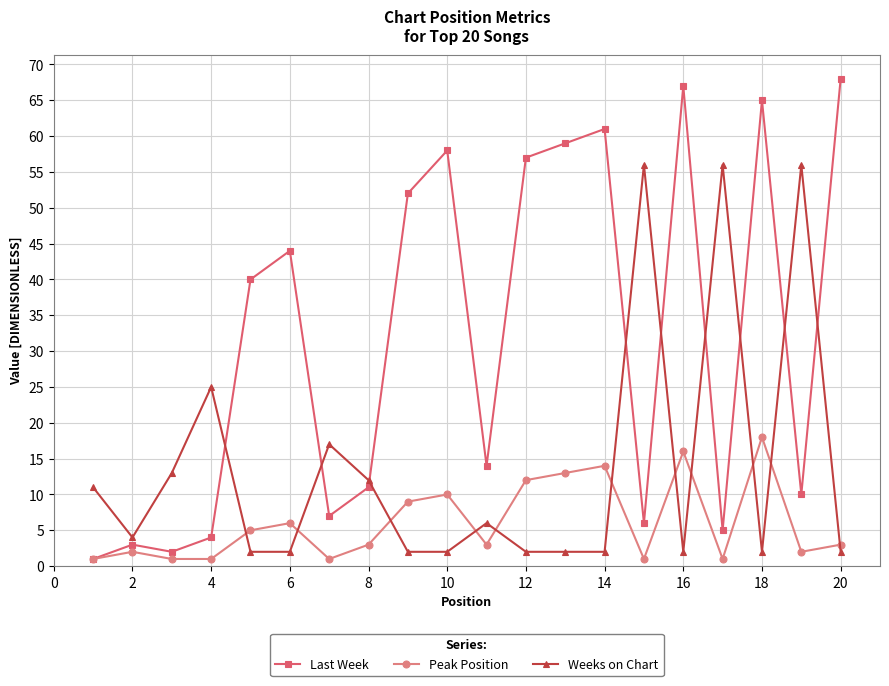

What is the greatest value displayed?

68